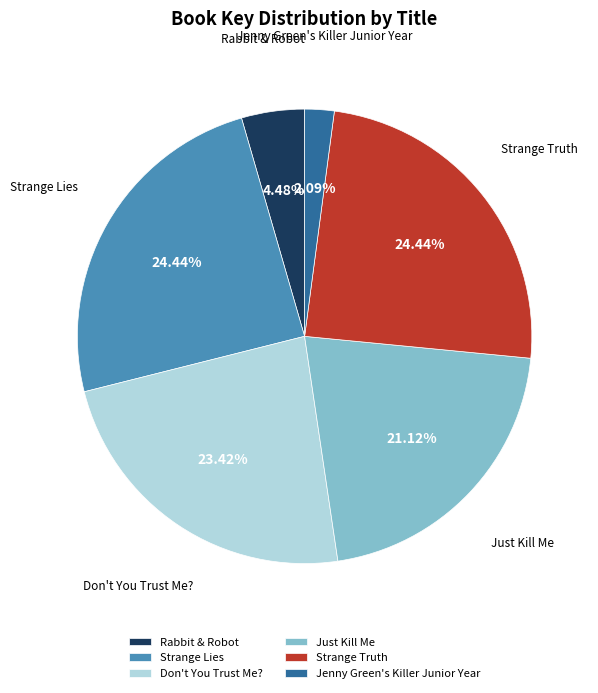

To the nearest percent, what portion does Rabbit & Robot represent?

4%